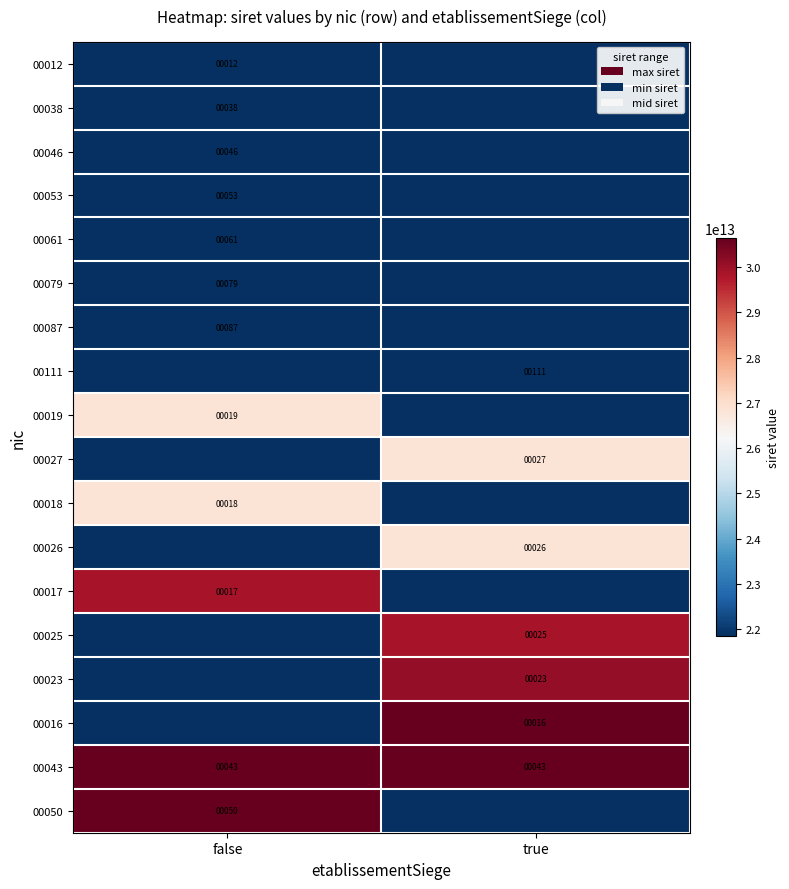

Is it true that 00027 equals 13 at true?

False